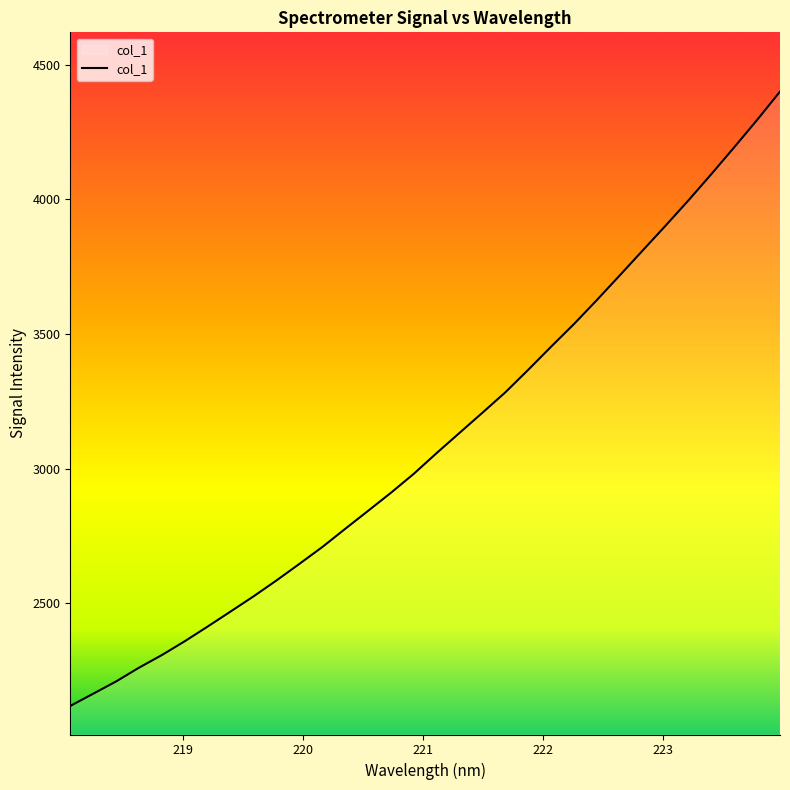

What is the smallest value displayed?

2119.5